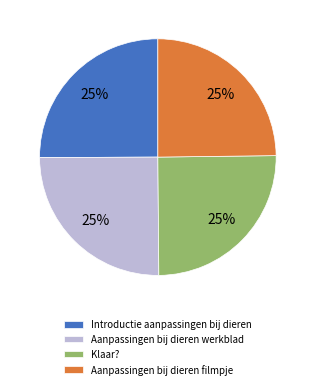

Count the number of slices in the pie.

4